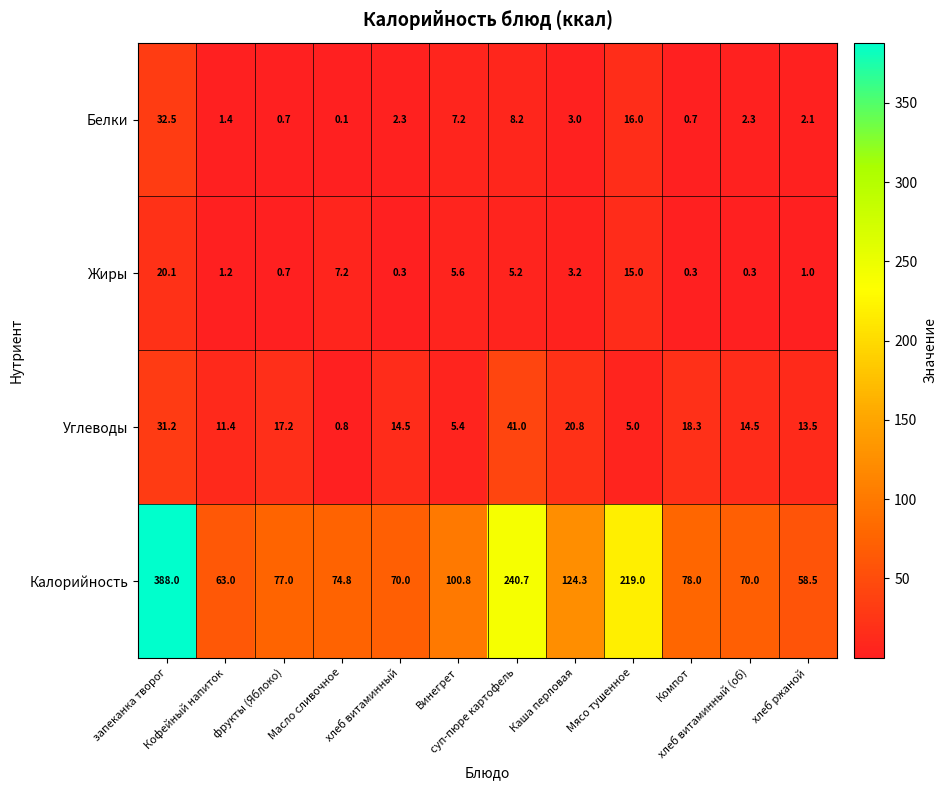

Which series has the widest spread of values?

Калорийность